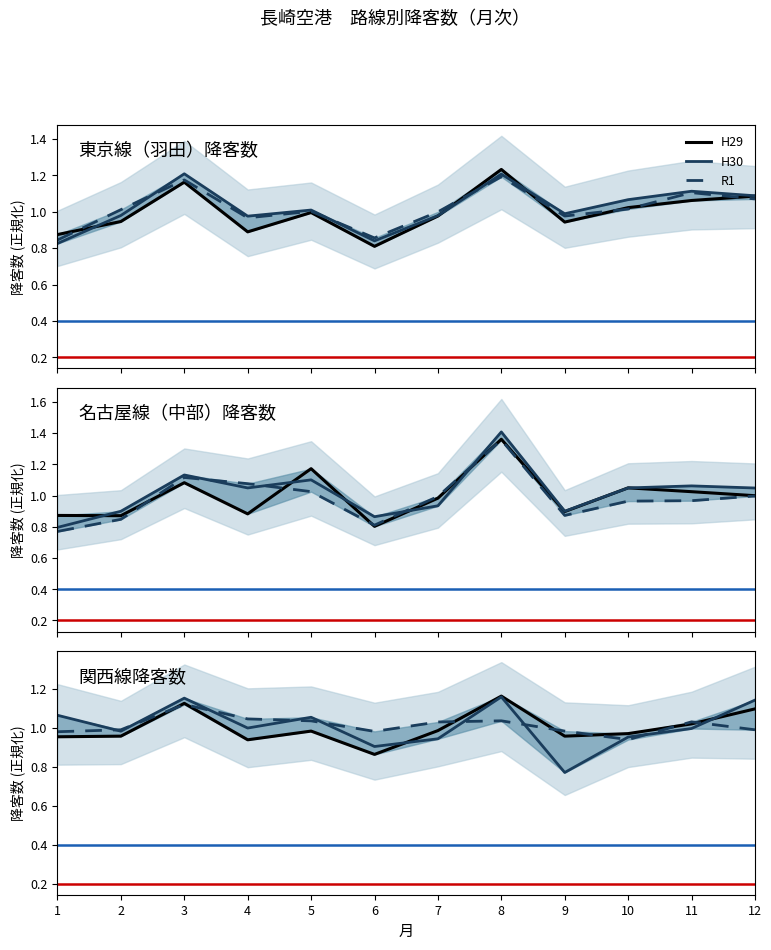

True or false: H29 and H30 cross at least once.

True